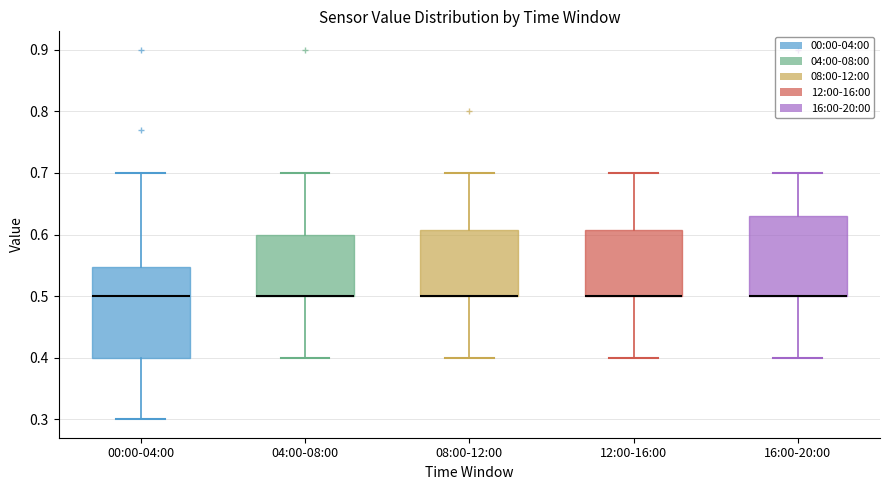

Reading left to right, read every box against the y-axis: the position of its median line, the range the box covers, and the ends of its whiskers. The values are not printed on the chart, so give them approximately, as read against the axis.

00:00-04:00: median 0.50, box 0.40 to 0.55, whiskers 0.30 to 0.70
04:00-08:00: median 0.50 (drawn on the box's lower edge), box 0.50 to 0.60, whiskers 0.40 to 0.70
08:00-12:00: median 0.50 (drawn on the box's lower edge), box 0.50 to 0.61, whiskers 0.40 to 0.70
12:00-16:00: median 0.50 (drawn on the box's lower edge), box 0.50 to 0.61, whiskers 0.40 to 0.70
16:00-20:00: median 0.50 (drawn on the box's lower edge), box 0.50 to 0.63, whiskers 0.40 to 0.70